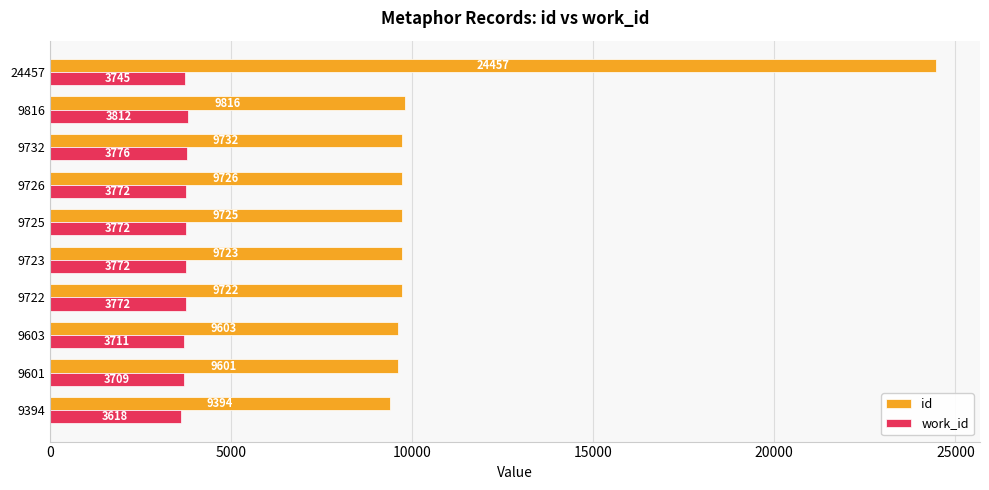

True or false: work_id has a value of 1766 at 24457.

False